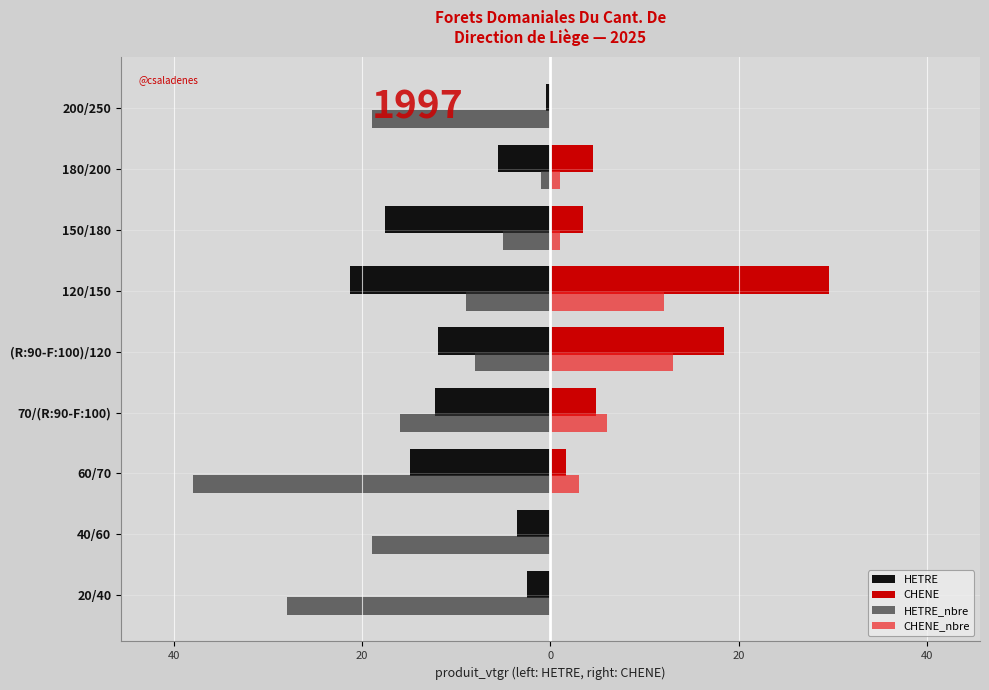

Reading left to right, extract all data points from this chart.

HETRE: -2.5	-3.6	-14.9	-12.3	-12.0	-21.3	-17.6	-5.6	-0.5
CHENE: 0.0	0.0	1.6	4.9	18.4	29.6	3.4	4.5	0.0
HETRE_nbre: -28.0	-19.0	-38.0	-16.0	-8.0	-9.0	-5.0	-1.0	-19.0
CHENE_nbre: 0.0	0.0	3.0	6.0	13.0	12.0	1.0	1.0	0.0